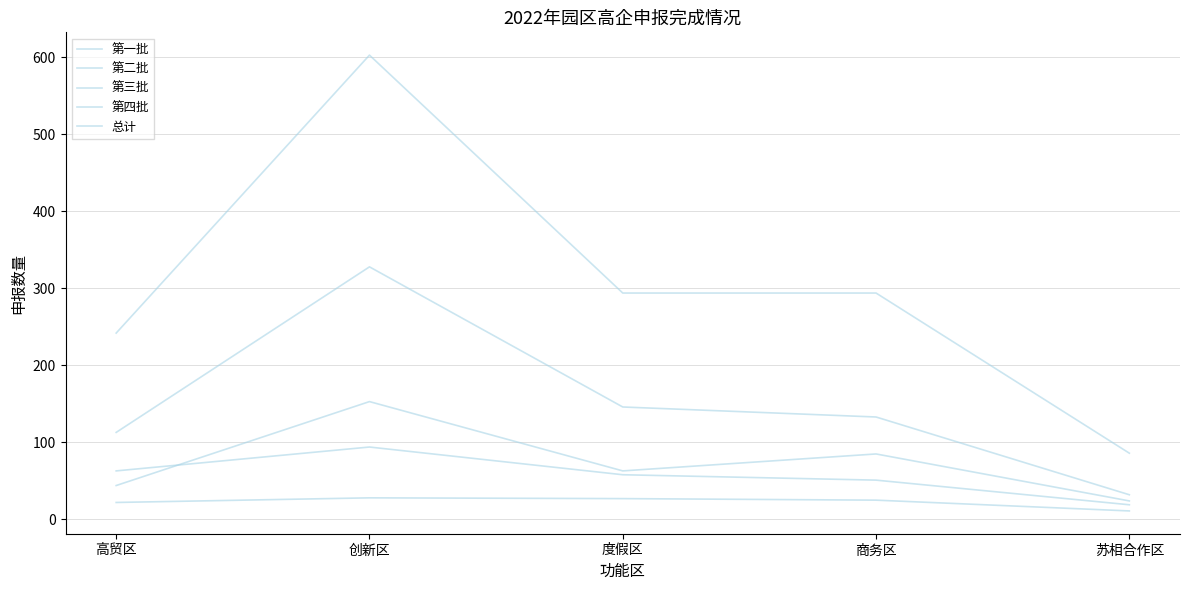

Where is 第二批 nearest to the value 56?

度假区